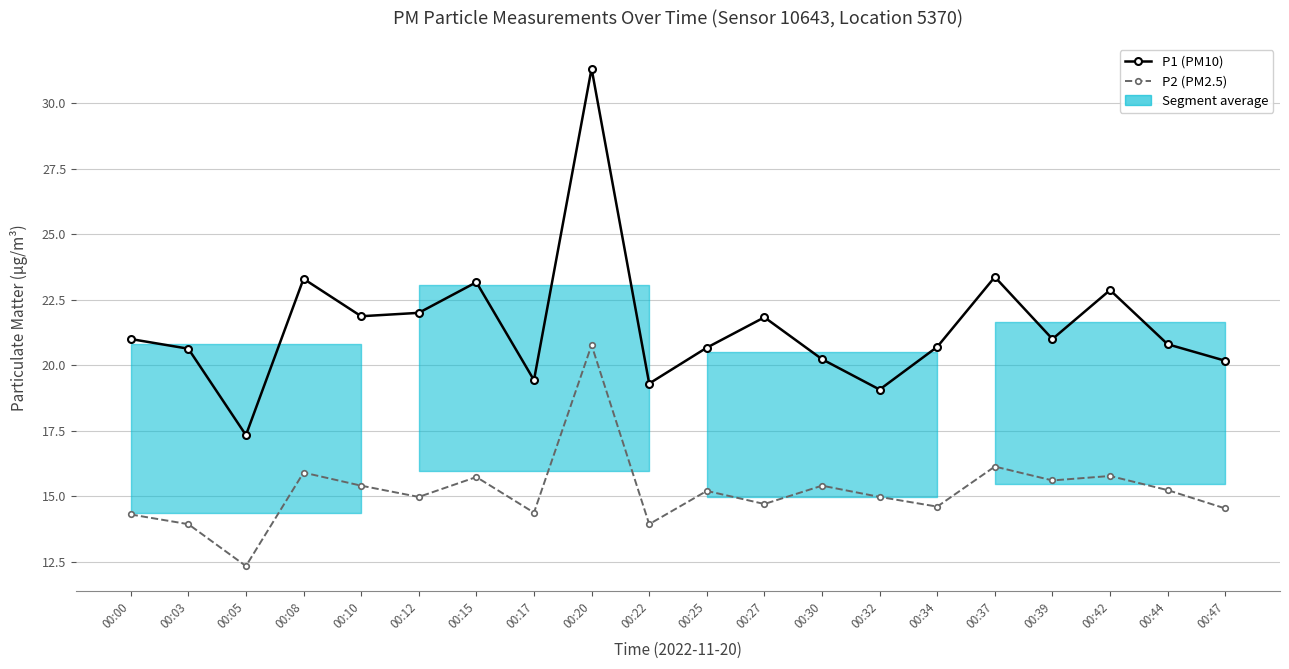

Is the value of P2 (PM2.5) at 00:30 greater than the value of P1 (PM10) at 00:32?

No